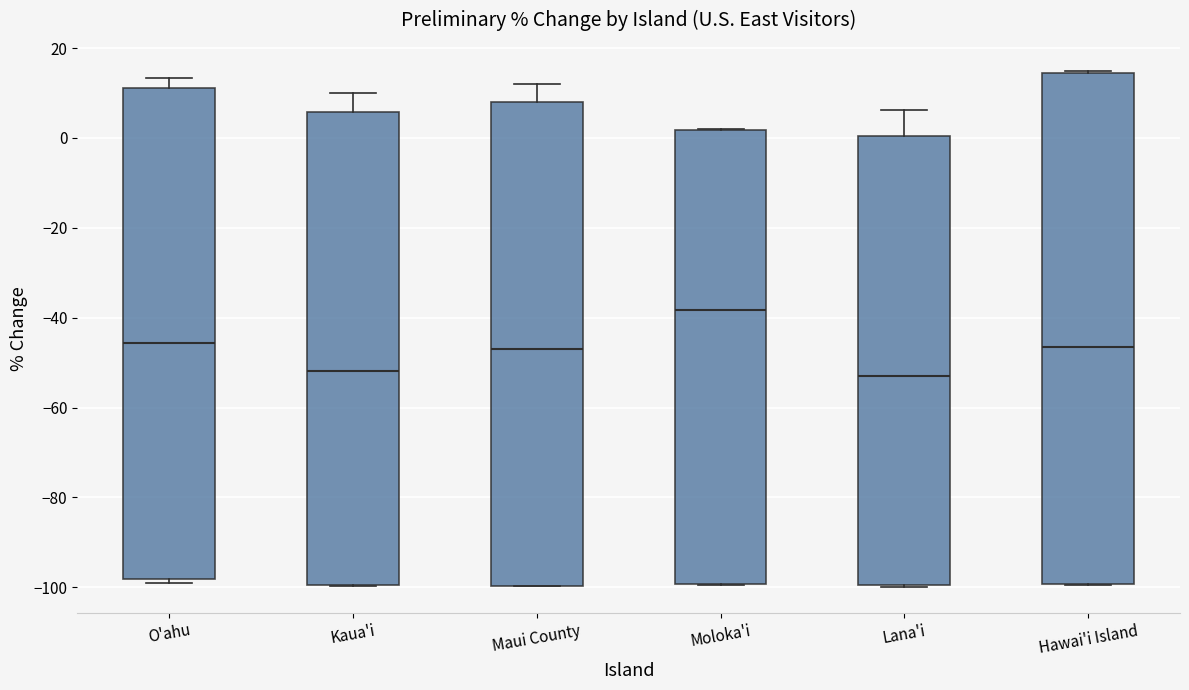

Reading left to right, read every box against the y-axis: the position of its median line, the range the box covers, and the ends of its whiskers. The values are not printed on the chart, so give them approximately, as read against the axis.

O'ahu: median -46, box -98 to 12, whiskers -98 (just below the box's lower edge) to 14
Kaua'i: median -52, box -100 to 6, whiskers -100 to 10
Maui County: median -46, box -100 to 8, whiskers -100 to 12
Moloka'i: median -38, box -100 to 2, whiskers -100 to 2
Lana'i: median -52, box -100 to 0, whiskers -100 to 6
Hawai'i Island: median -46, box -100 to 14, whiskers -100 to 14